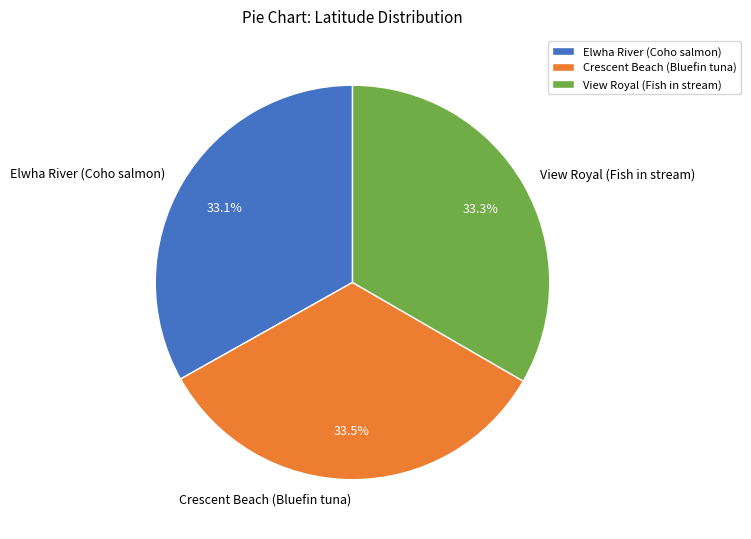

What is the ratio of the value at Elwha River (Coho salmon) to the value at Crescent Beach (Bluefin tuna)?

1.0